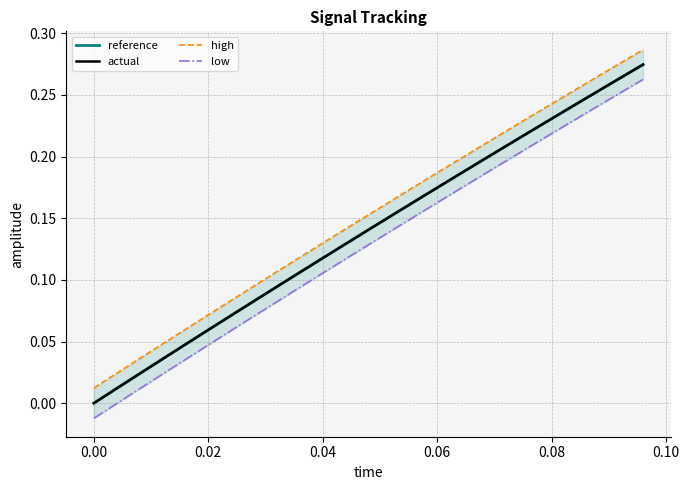

How many data points in actual are above 0?

24